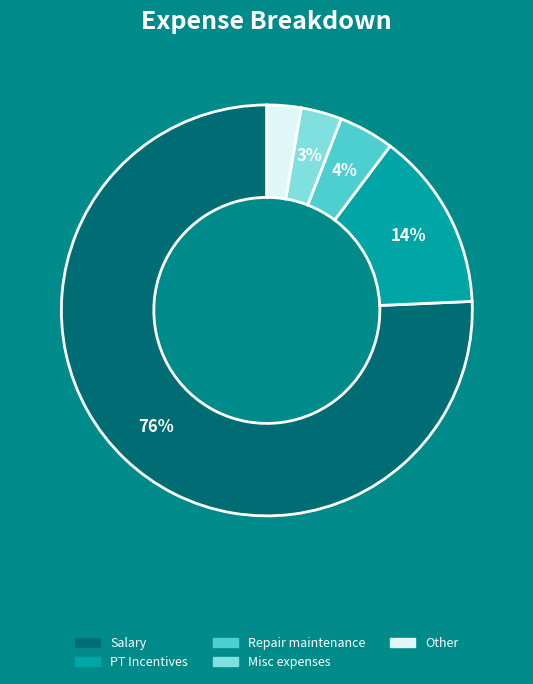

To the nearest percent, what is the difference between the largest and smallest slice percentages?

73%